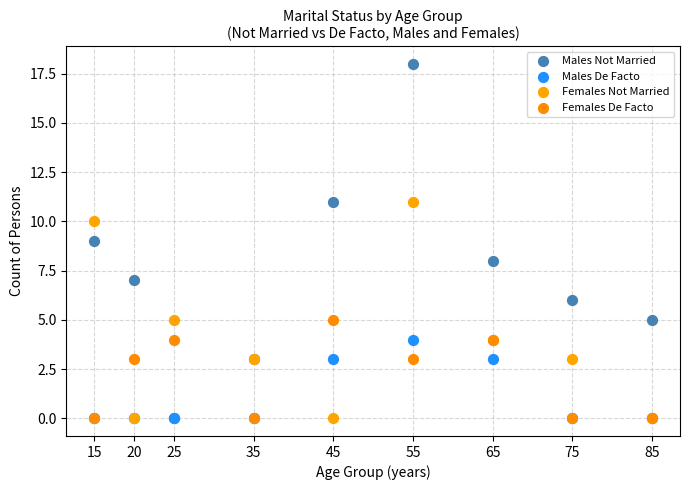

What are all the series names shown in the legend?

Males Not Married, Males De Facto, Females Not Married, Females De Facto